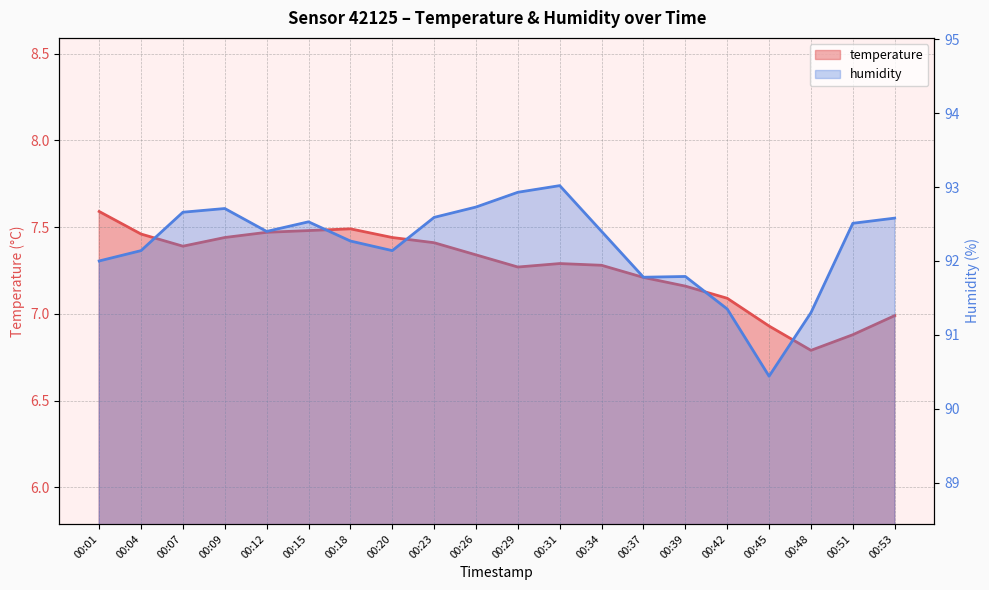

What is the maximum value for temperature?

7.6